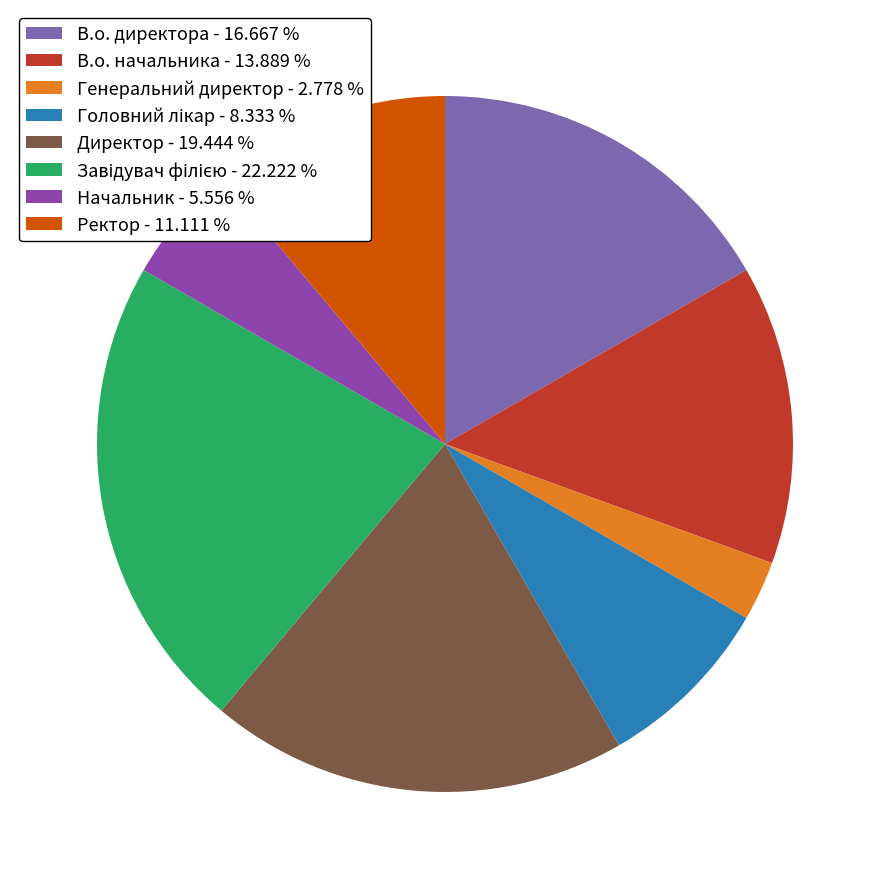

Between Ректор - 11.111 % and Генеральний директор - 2.778 %, which is larger?

Ректор - 11.111 %